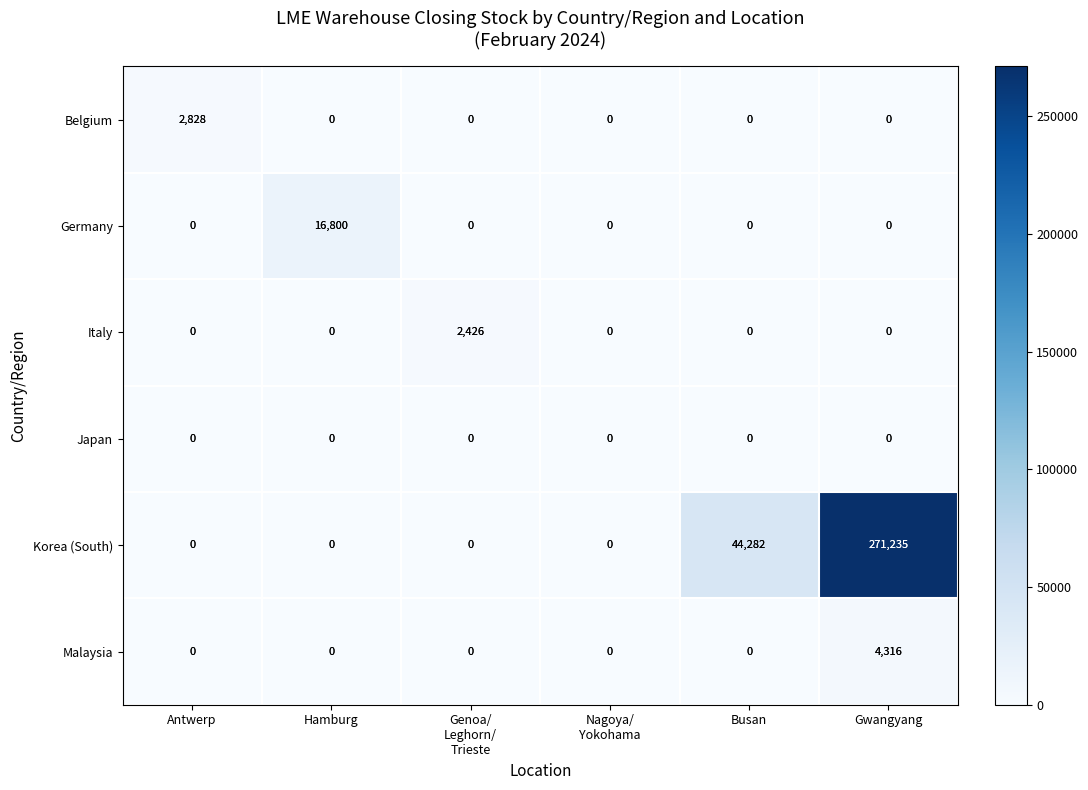

Count the Korea (South) values in the range 0 to 44282.

5